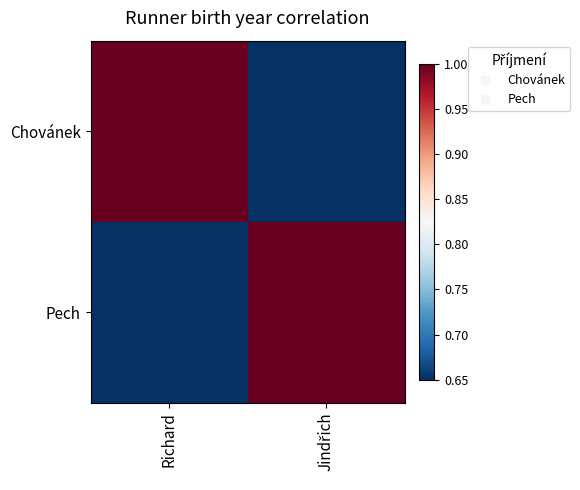

At Jindřich, list the series in order from largest to smallest.

Pech, Chovánek